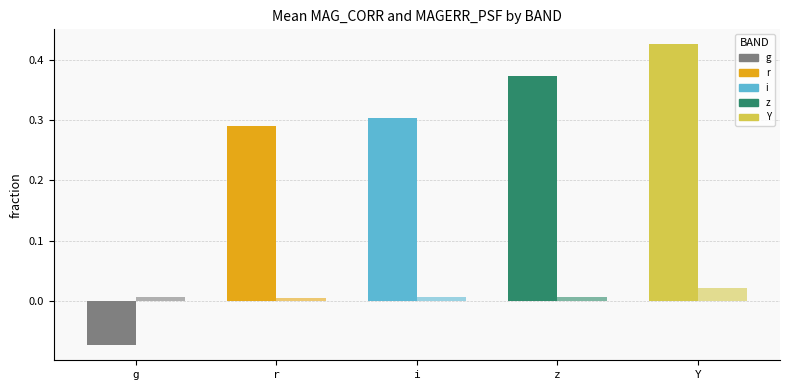

How many distinct data groups are displayed?

2